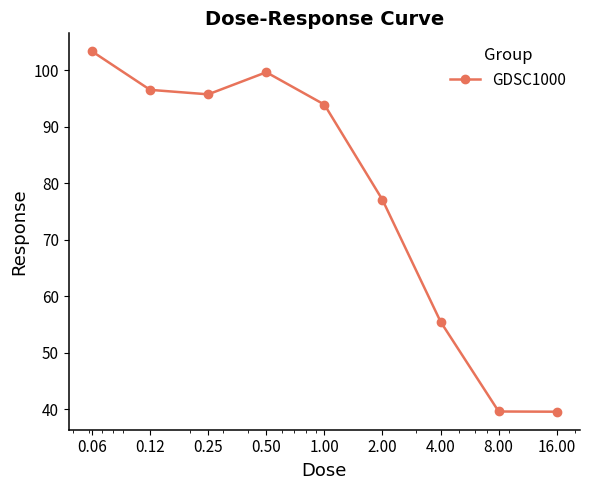

How many points are higher than both their immediate neighbors (excluding endpoints)?

1